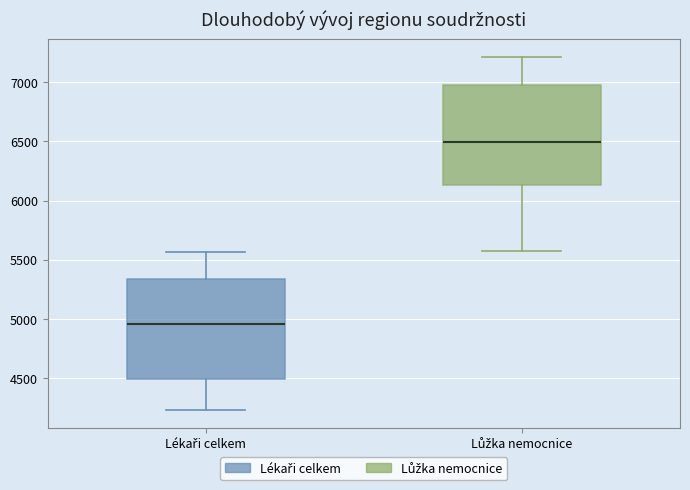

Which box has the highest median line?

Lůžka nemocnice